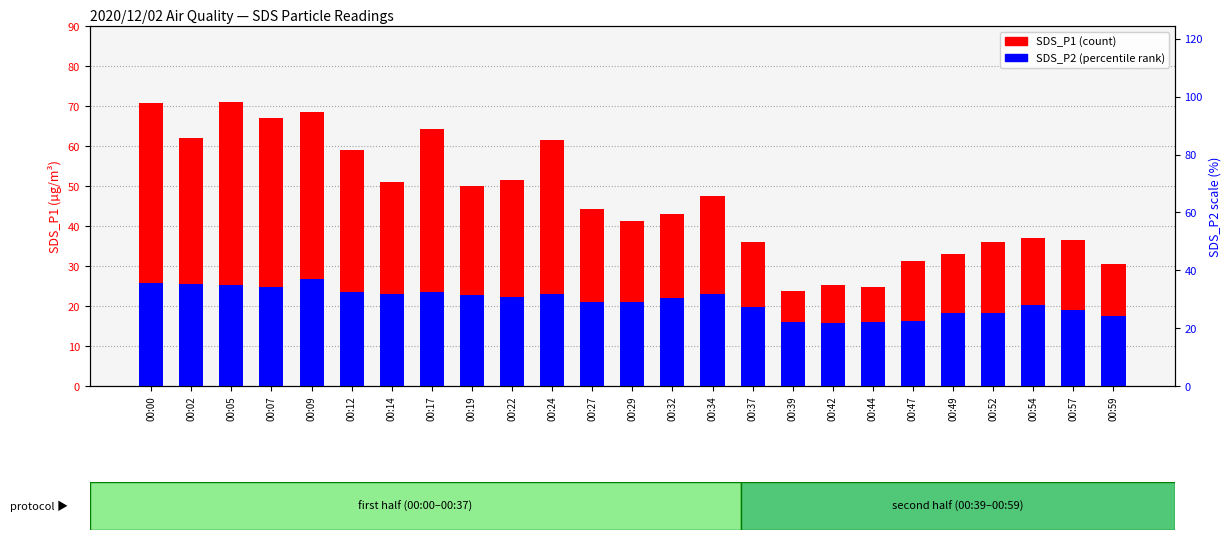

Reading left to right, what are all the values shown in this chart?

SDS_P1: 00:00=70.8	00:02=62.0	00:05=71.1	00:07=66.9	00:09=68.5	00:12=59.0	00:14=51.0	00:17=64.2	00:19=50.0	00:22=51.5	00:24=61.5	00:27=44.4	00:29=41.3	00:32=42.9	00:34=47.4	00:37=36.0	00:39=23.7	00:42=25.3	00:44=24.6	00:47=31.1	00:49=33.1	00:52=36.0	00:54=37.0	00:57=36.4	00:59=30.4
SDS_P2: 00:00=25.6	00:02=25.5	00:05=25.2	00:07=24.9	00:09=26.8	00:12=23.6	00:14=23.0	00:17=23.4	00:19=22.6	00:22=22.3	00:24=23.1	00:27=21.0	00:29=21.0	00:32=22.0	00:34=23.1	00:37=19.6	00:39=16.0	00:42=15.7	00:44=15.9	00:47=16.2	00:49=18.2	00:52=18.1	00:54=20.2	00:57=19.1	00:59=17.4